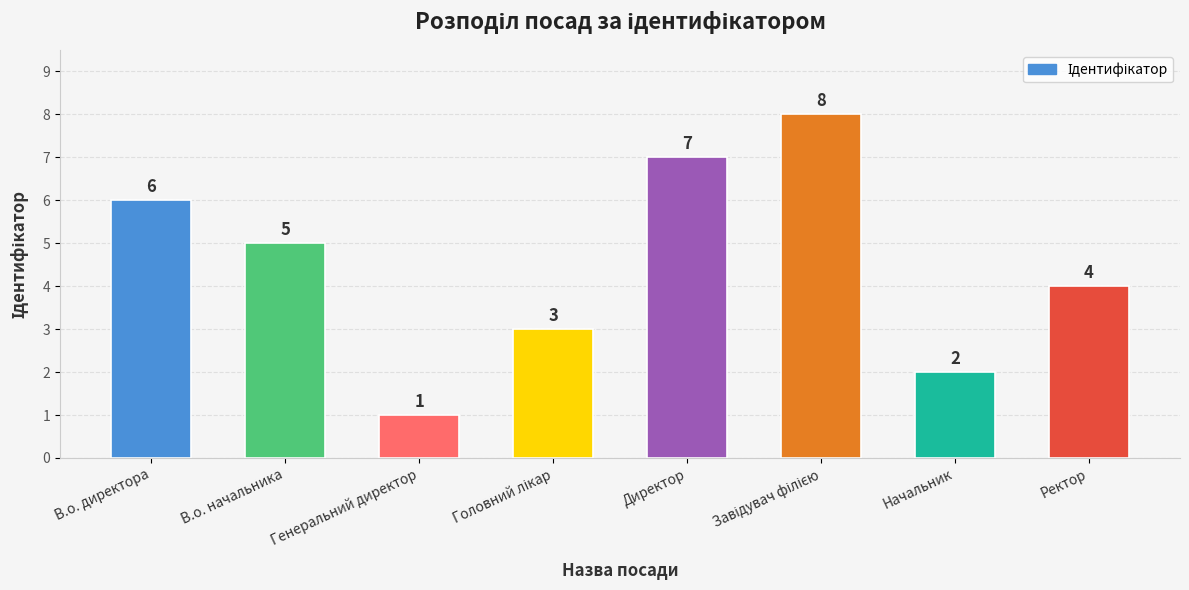

What is the ratio of the value at В.о. директора to the value at Директор?

0.9